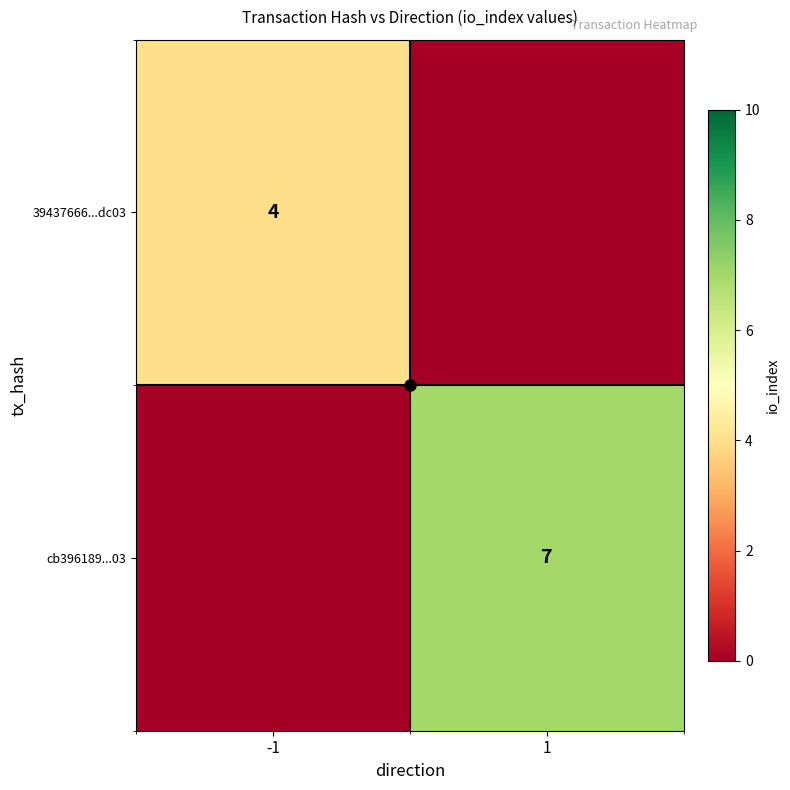

Between -1 and 1, which is larger?

-1